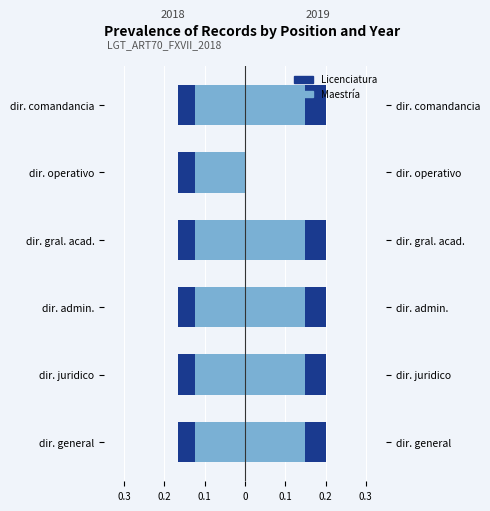

At 0.2, list the series in order from largest to smallest.

2018 (Licenciatura), 2018 (Maestría), 2019 (Licenciatura), 2019 (Maestría)